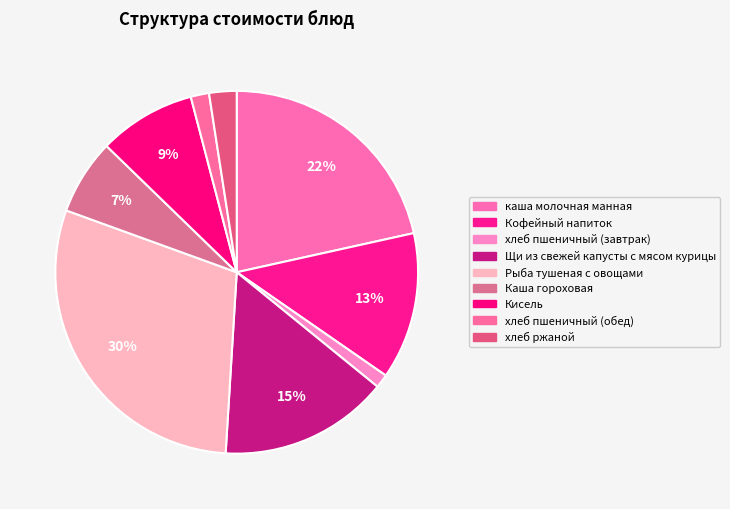

Is it true that Щи из свежей капусты с мясом курицы is 15% of the pie?

True